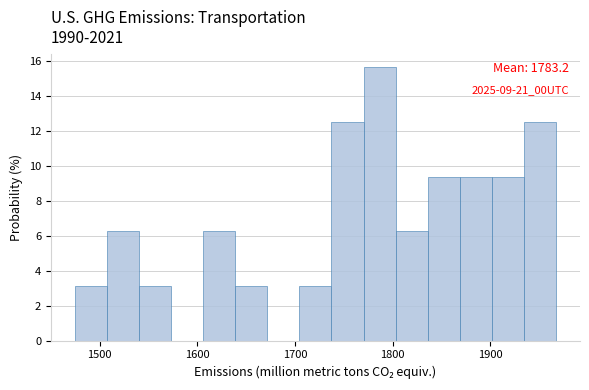

Around what value on the x-axis is the tallest bar? Give the approximate position of its centre, as read against the axis.

1790